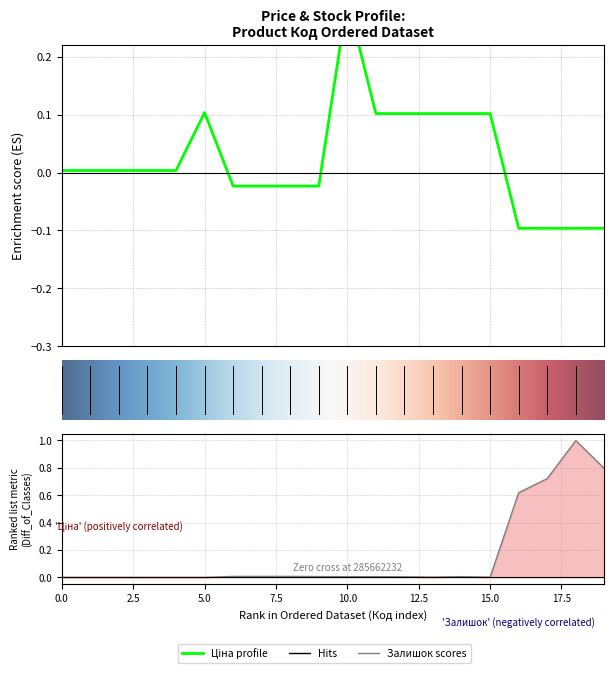

The value of Залишок at 10.0 is 0.0. True or false?

True